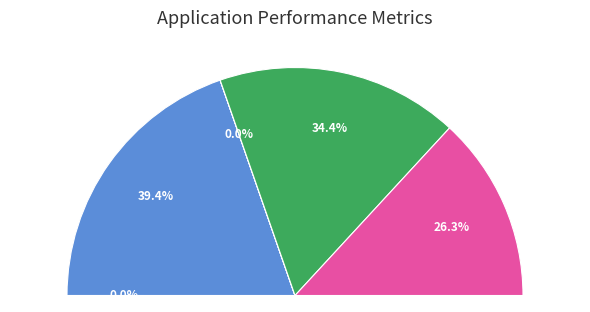

To the nearest percent, what is the difference between the largest and smallest slice percentages?

39%